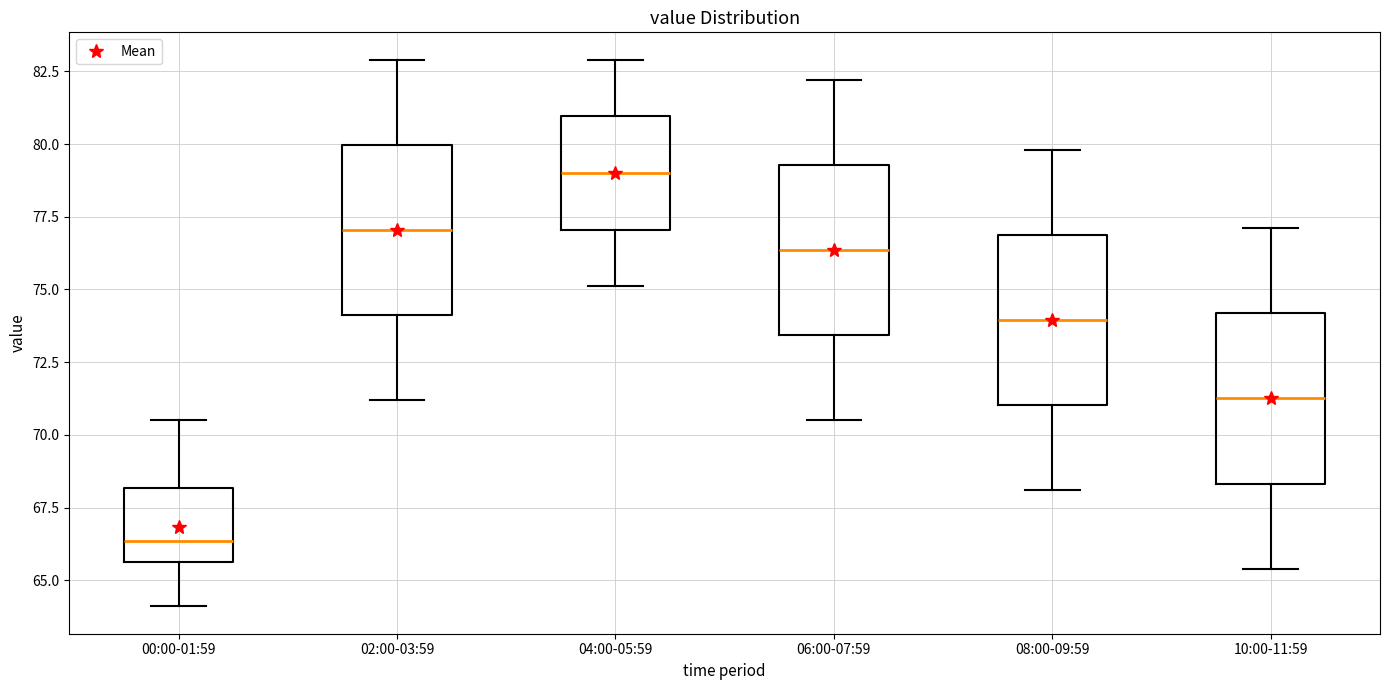

Reading left to right, read every box against the y-axis: the position of its median line, the range the box covers, and the ends of its whiskers. The values are not printed on the chart, so give them approximately, as read against the axis.

00:00-01:59: median 66.5, box 65.5 to 68.0, whiskers 64.0 to 70.5
02:00-03:59: median 77.0, box 74.0 to 80.0, whiskers 71.0 to 83.0
04:00-05:59: median 79.0, box 77.0 to 81.0, whiskers 75.0 to 83.0
06:00-07:59: median 76.5, box 73.5 to 79.5, whiskers 70.5 to 82.0
08:00-09:59: median 74.0, box 71.0 to 77.0, whiskers 68.0 to 80.0
10:00-11:59: median 71.5, box 68.5 to 74.0, whiskers 65.5 to 77.0